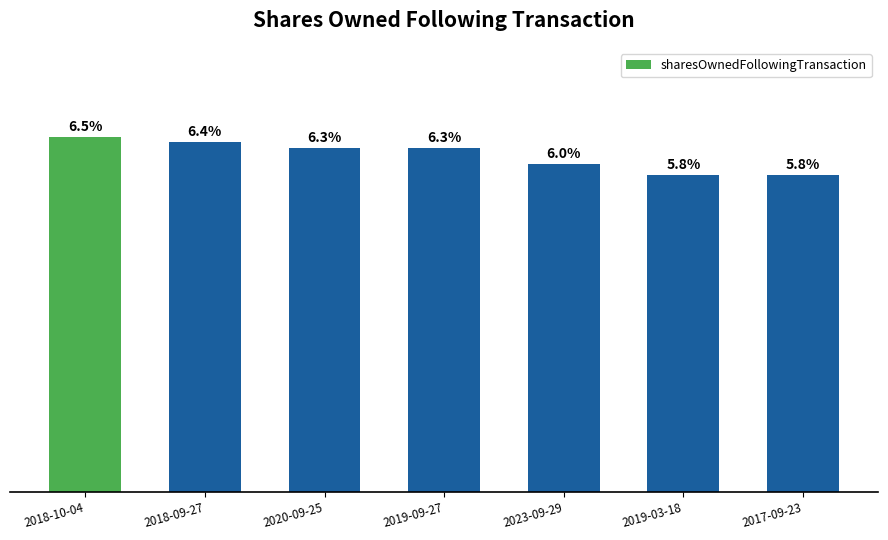

At which category does the chart reach its peak across all series?

2018-10-04